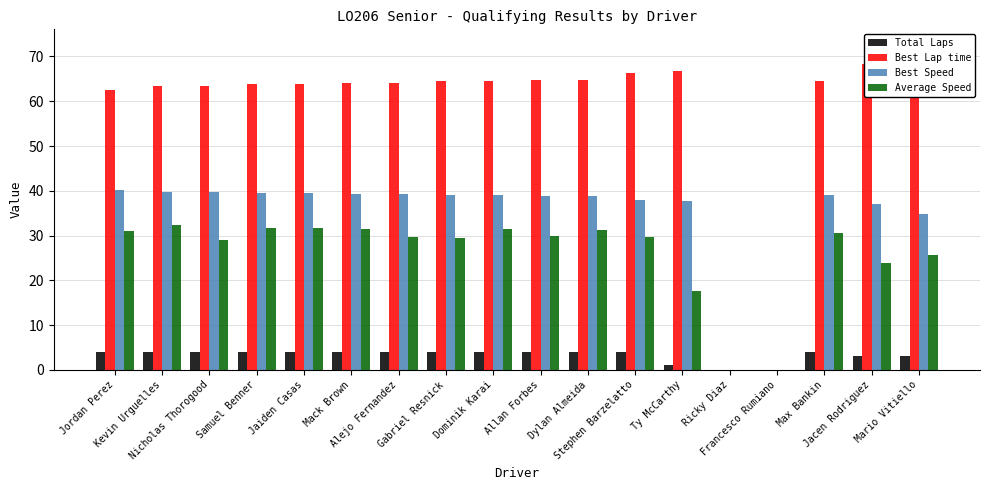

What is the label of the 8th bar from the right?

Dylan Almeida